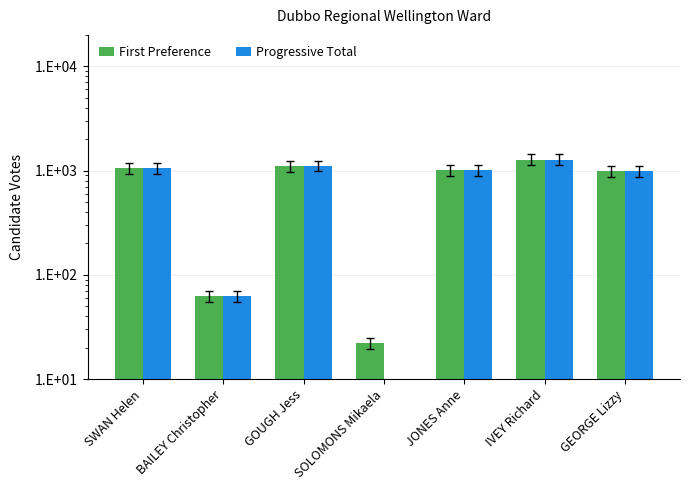

List the labels in order of First Preference value, largest first.

IVEY Richard, GOUGH Jess, SWAN Helen, JONES Anne, GEORGE Lizzy, BAILEY Christopher, SOLOMONS Mikaela